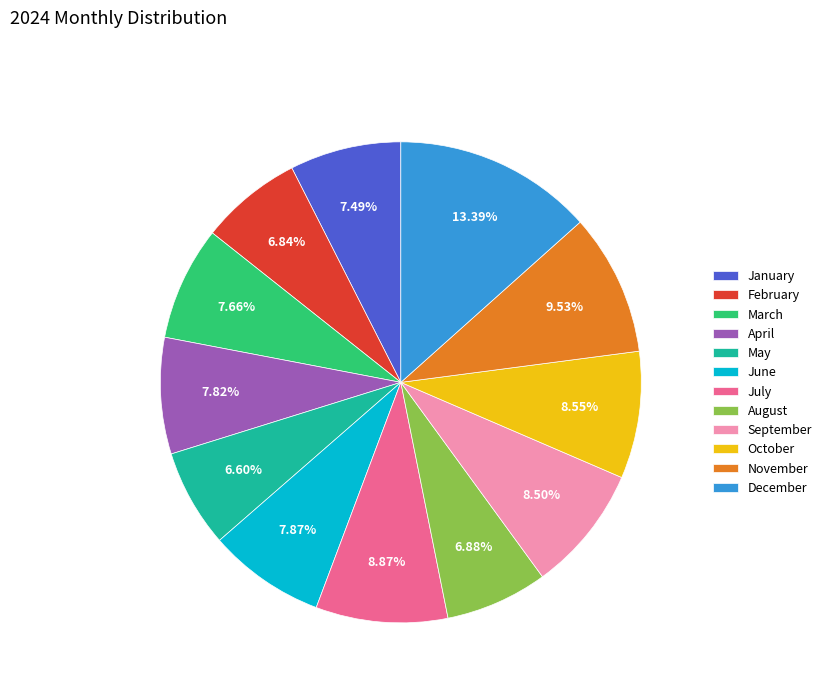

Is it true that June is 19% of the pie?

False